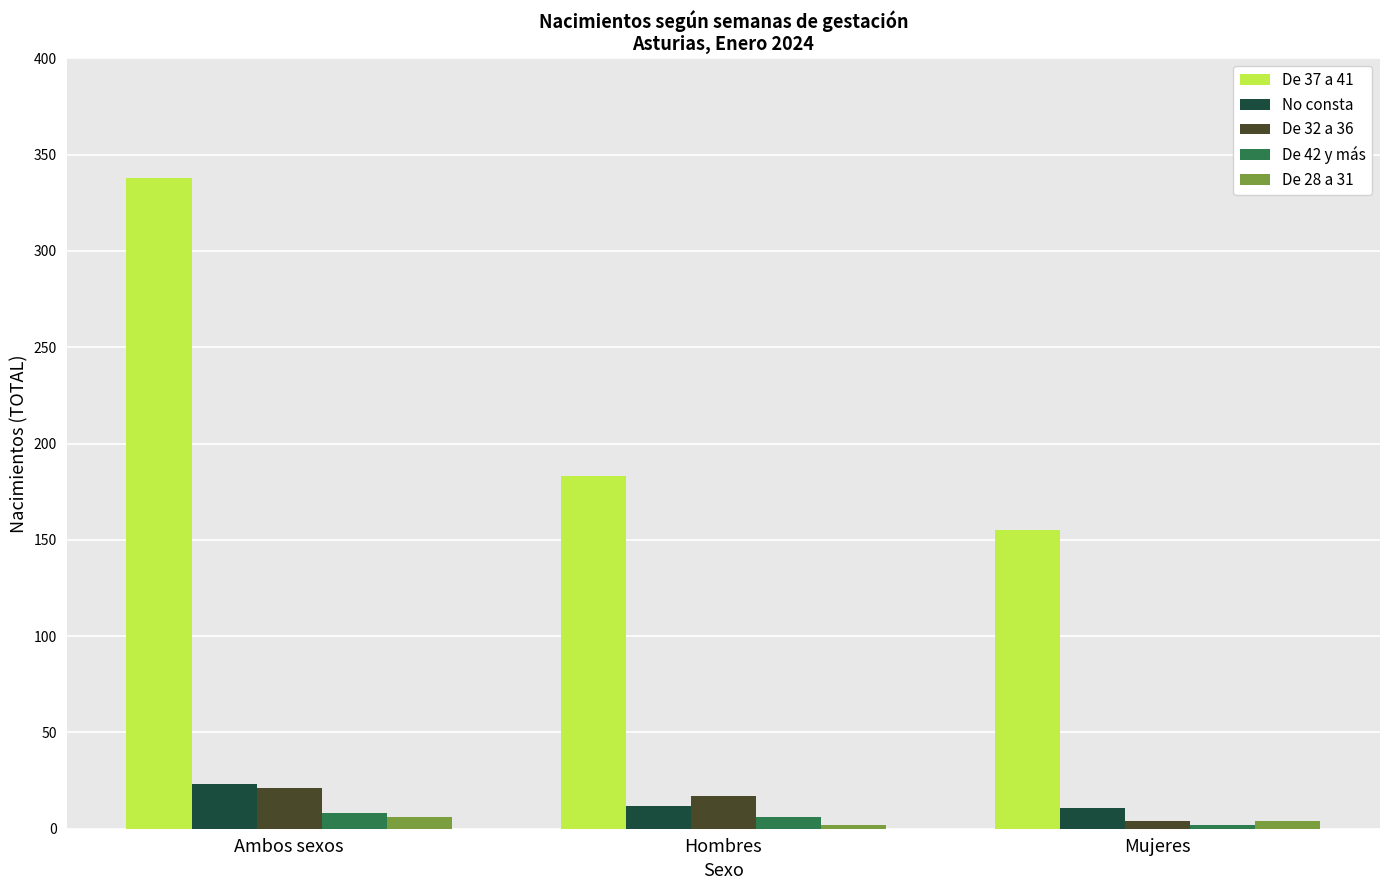

What is the total value across all series at Mujeres?

176